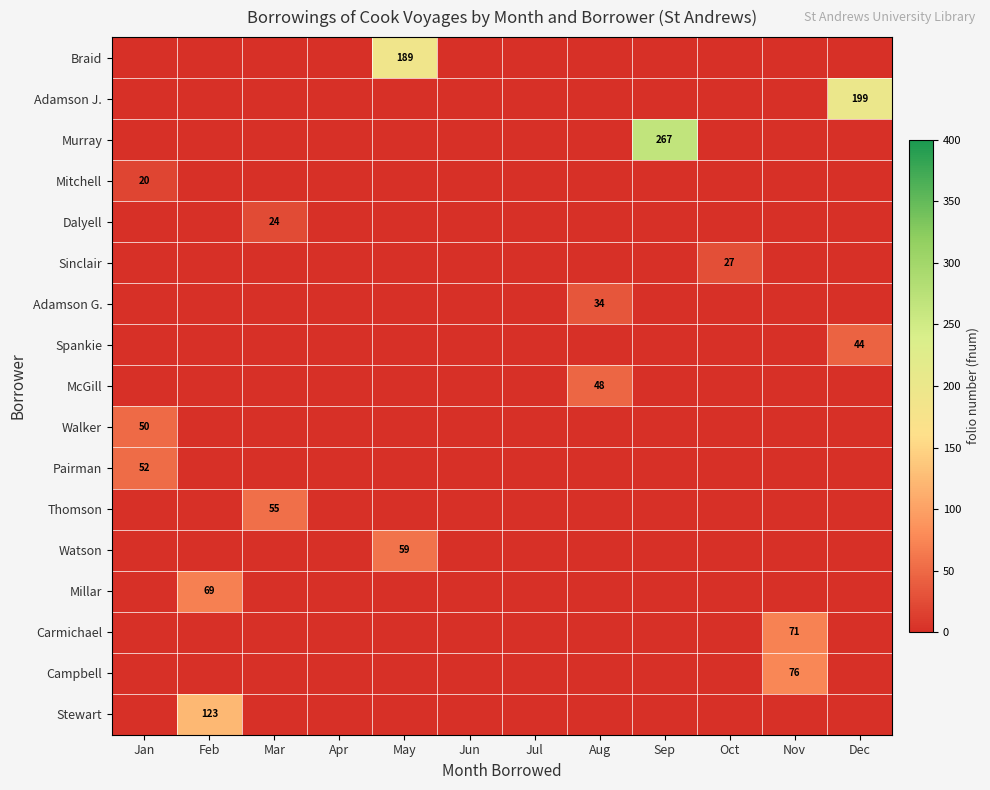

List the labels in order of Braid value, largest first.

May, Jan, Feb, Mar, Apr, Jun, Jul, Aug, Sep, Oct, Nov, Dec